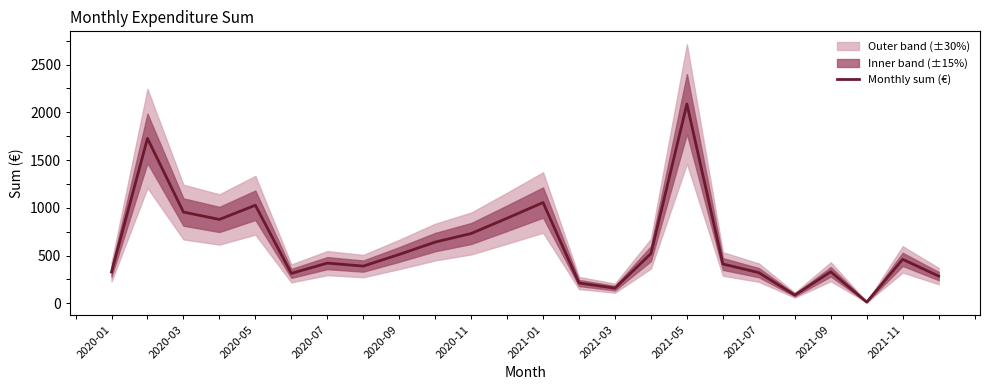

What is the greatest value displayed?

2086.4